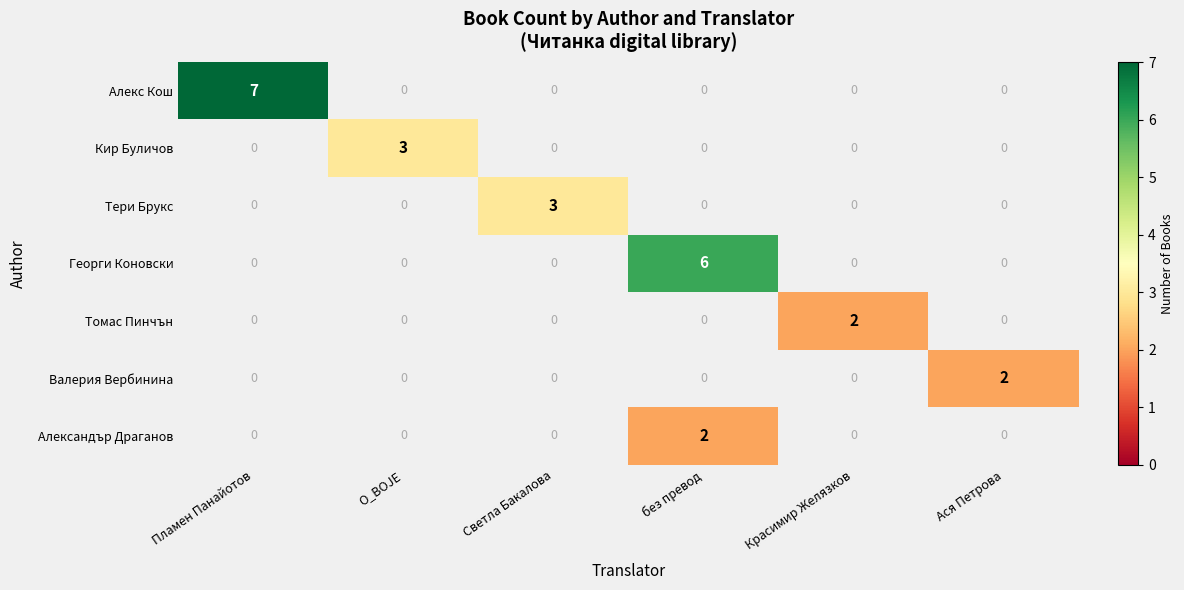

Count the number of categories in the chart.

6